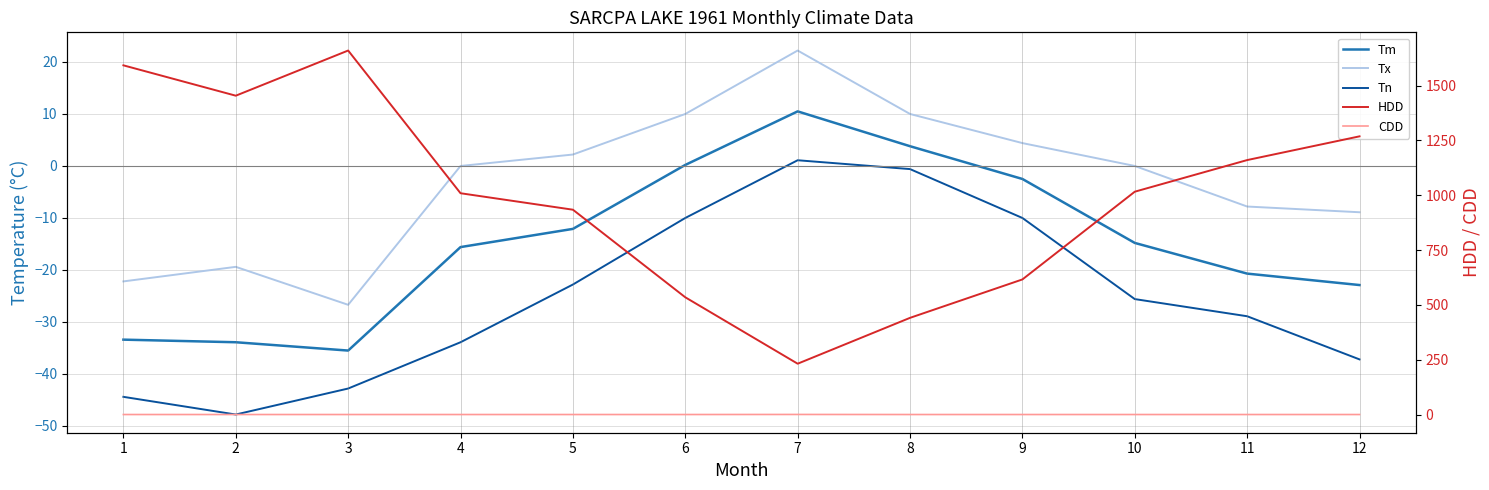

The value of CDD at 7 is 0.4. True or false?

False